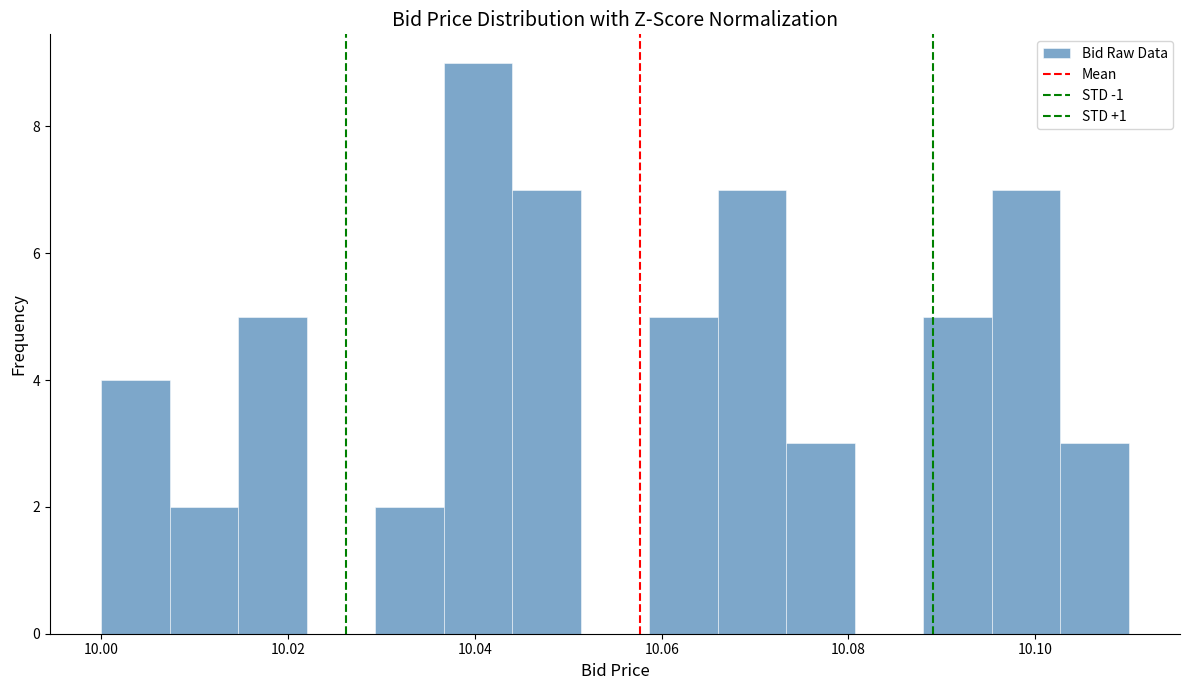

Read against the x-axis, roughly where is the centre of the tallest bar?

10.040